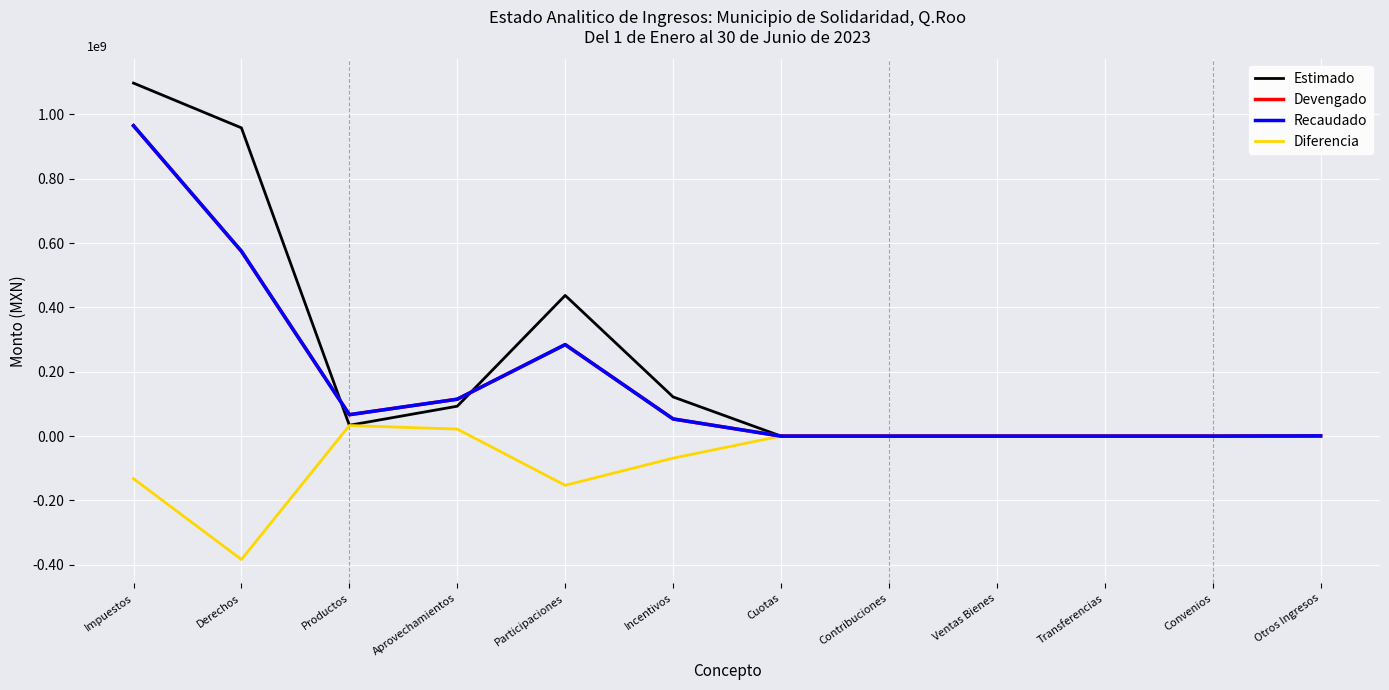

True or false: Diferencia and Recaudado cross at least once.

False